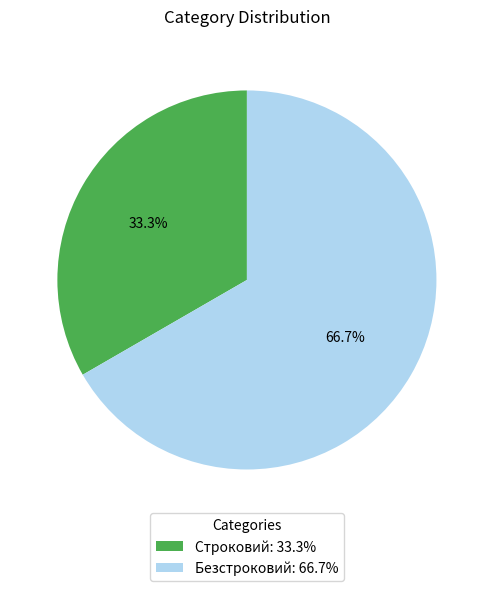

Does any single category account for the majority?

Yes